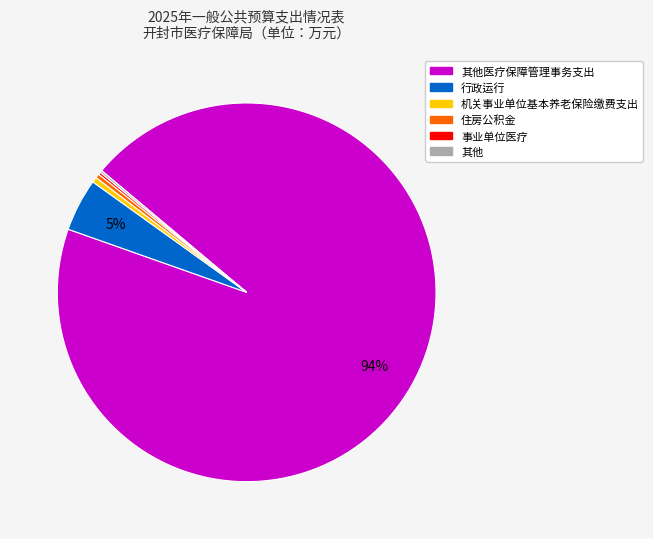

To the nearest percent, what is the average slice percentage?

17%